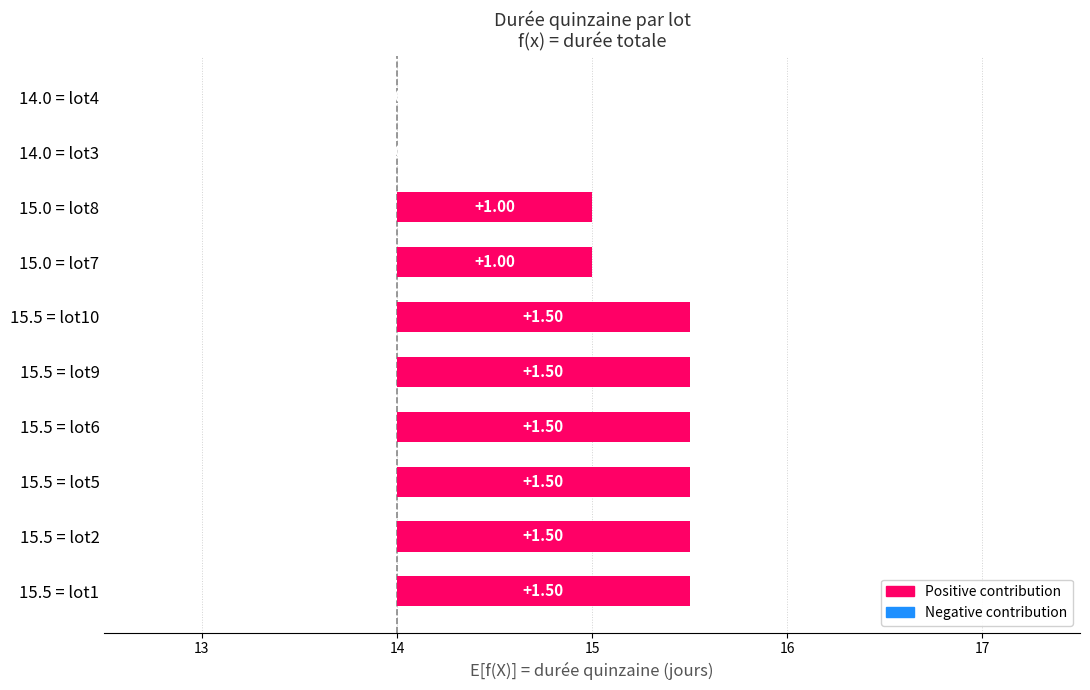

Does the chart contain any negative values?

No